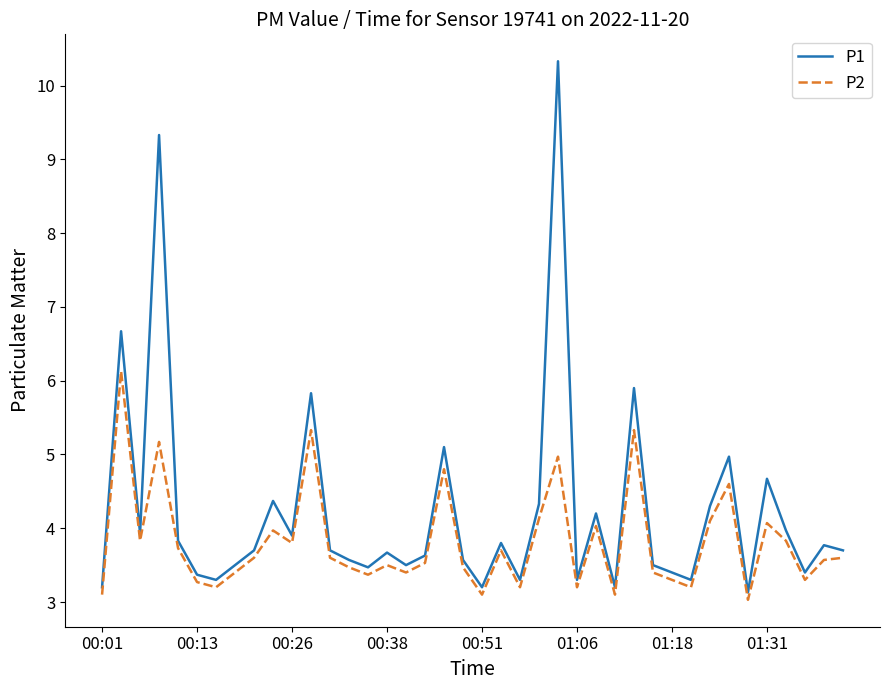

What is the difference between the maximum and minimum values in the P2 series?

3.1